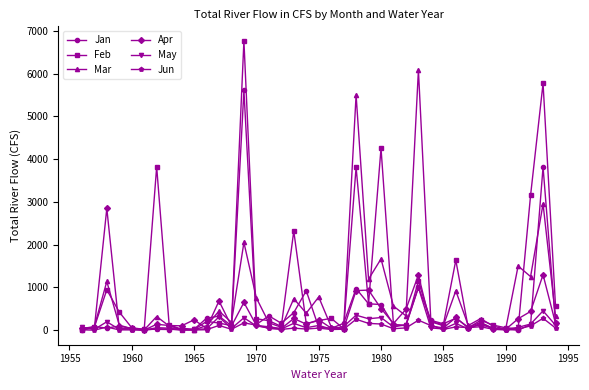

True or false: Jun has more than 2 points higher than both neighbors.

True